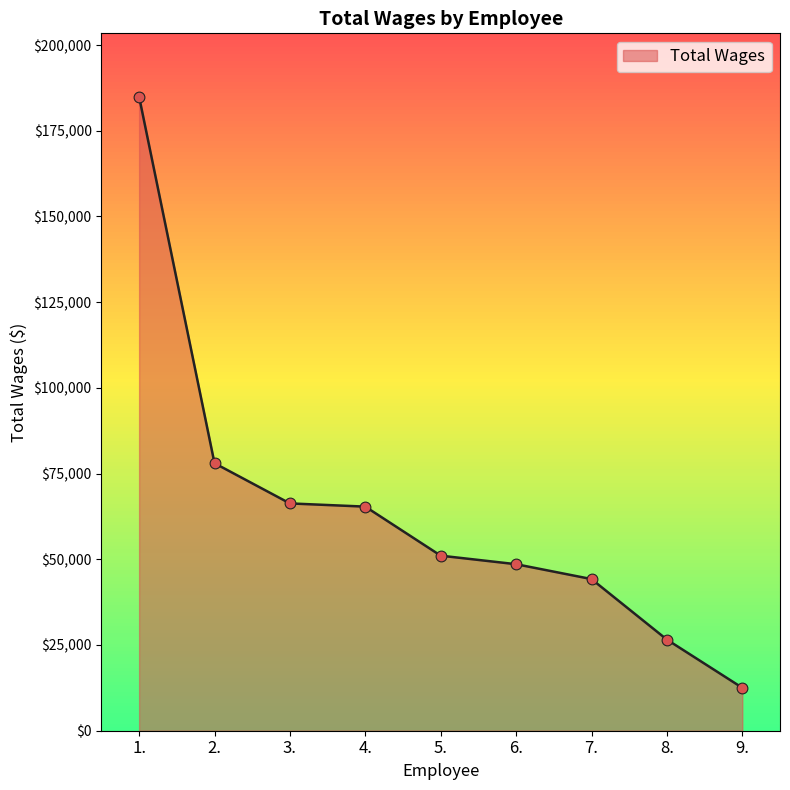

Between 8. and 2., which is larger?

2.